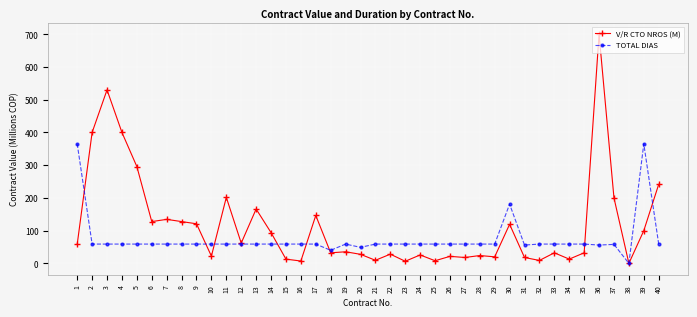

What is the spread (max minus min) of values at 26?

37.5